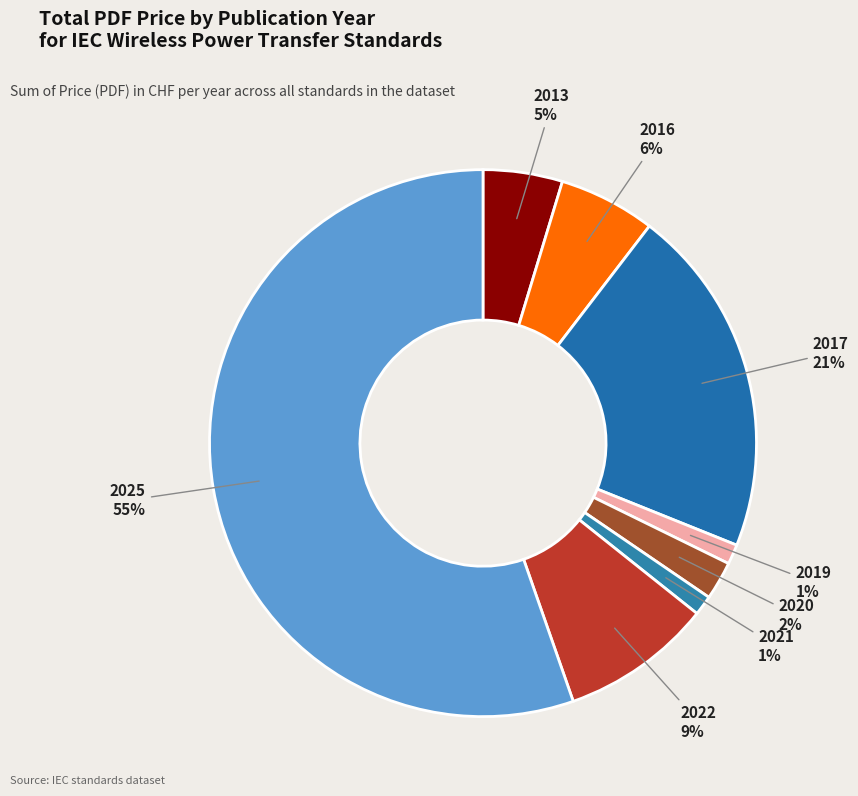

Is the sum of 2020 and 2022 greater than half?

No